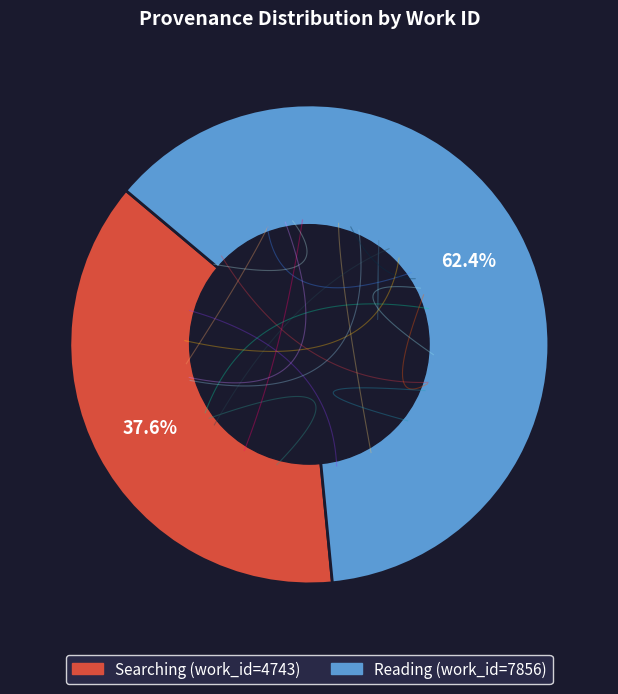

How many segments does this pie chart have?

2